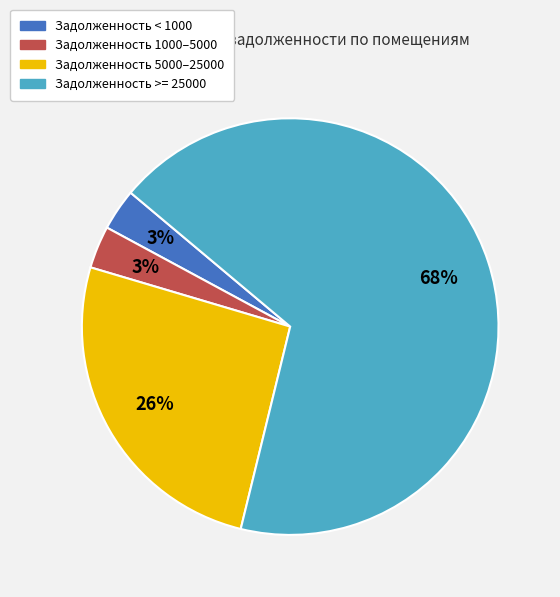

To the nearest percent, what is the average slice percentage?

25%